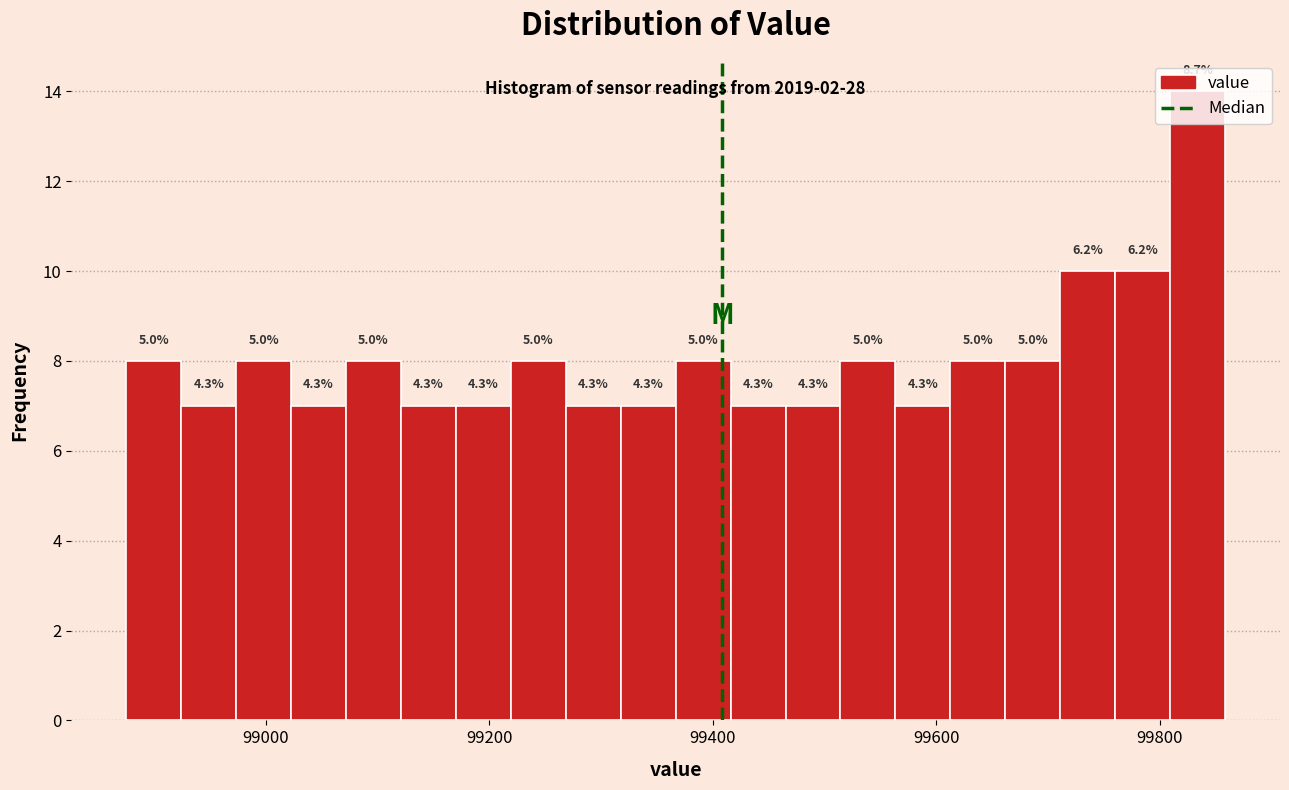

Read against the x-axis, roughly where is the centre of the tallest bar?

99840